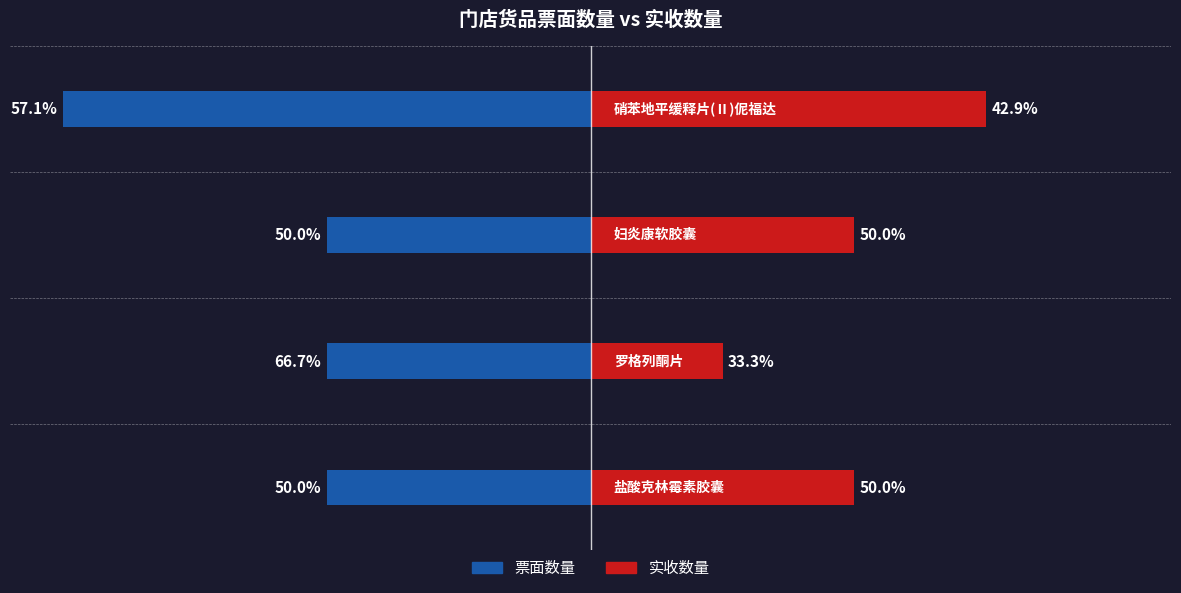

What is the maximum value shown in the chart?

4